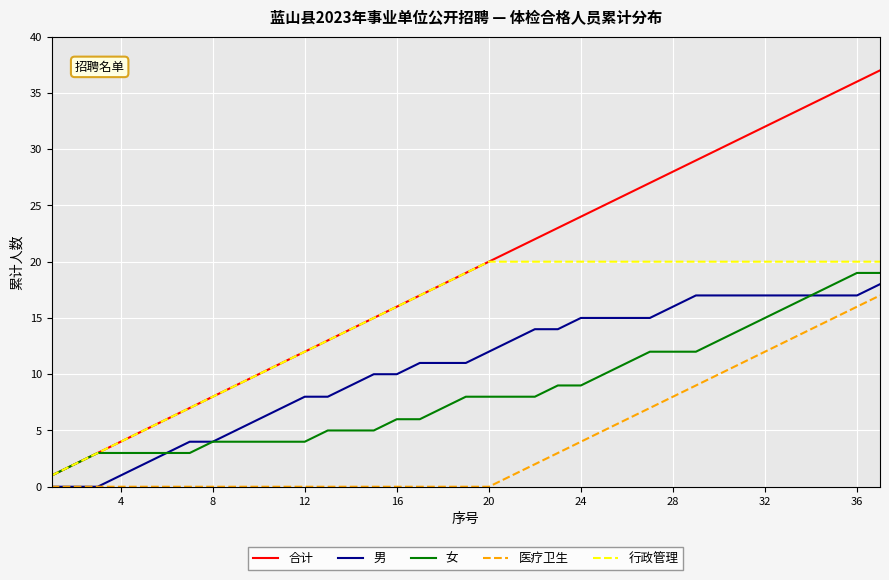

List the series in order of their peak value, lowest first.

医疗卫生, 男, 女, 行政管理, 合计